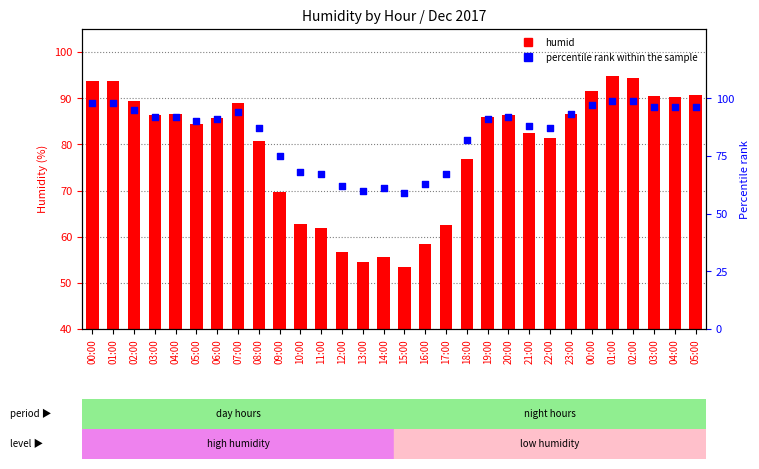

Which series reaches the minimum Y coordinate?

humid